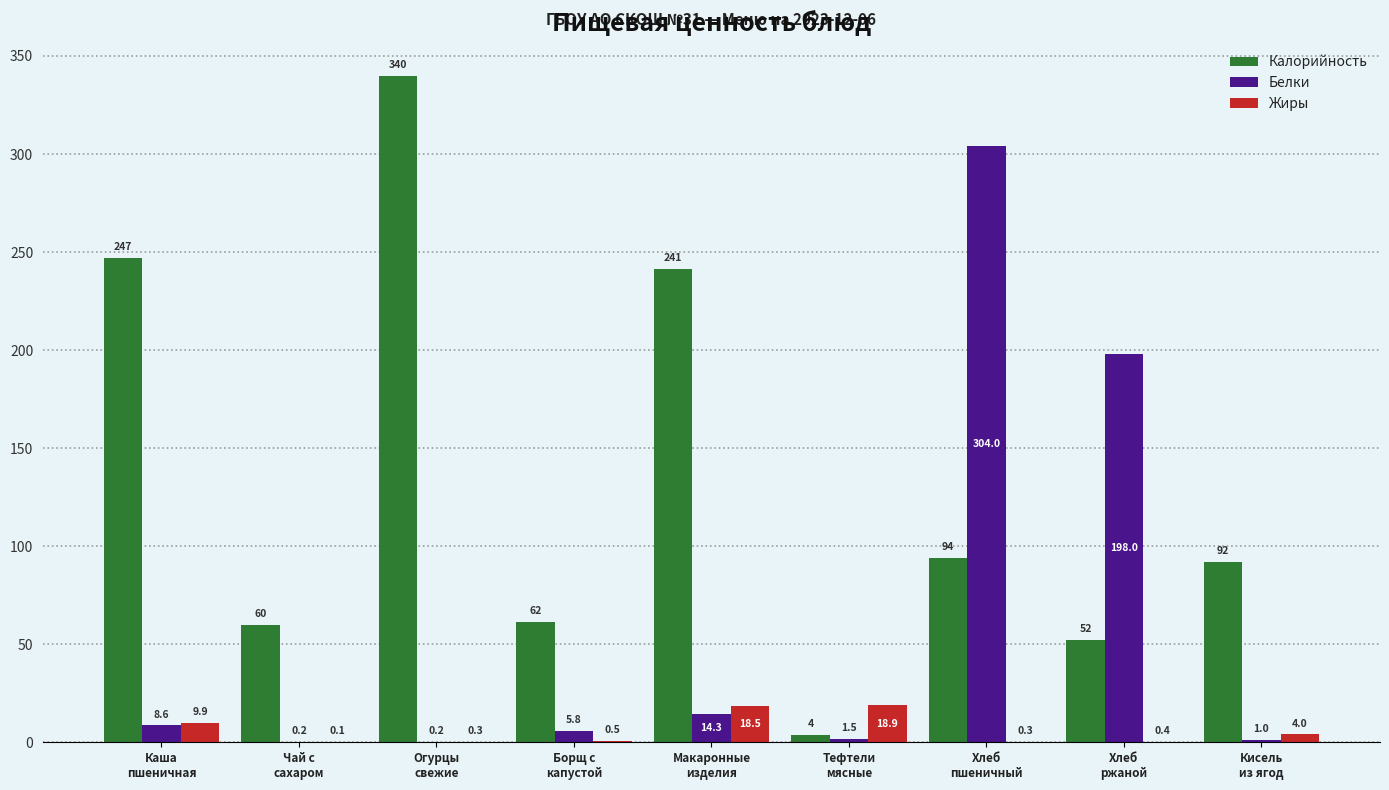

What is the maximum value for Белки?

304.0